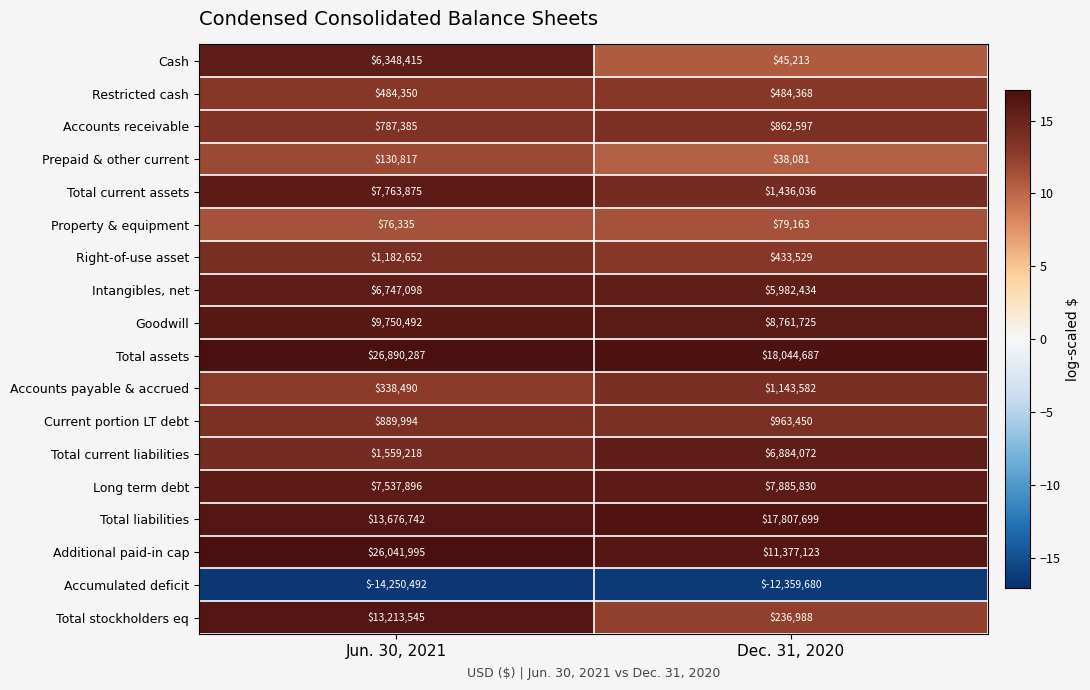

The Total current assets series shows 7763875 at Jun. 30, 2021. True or false?

True